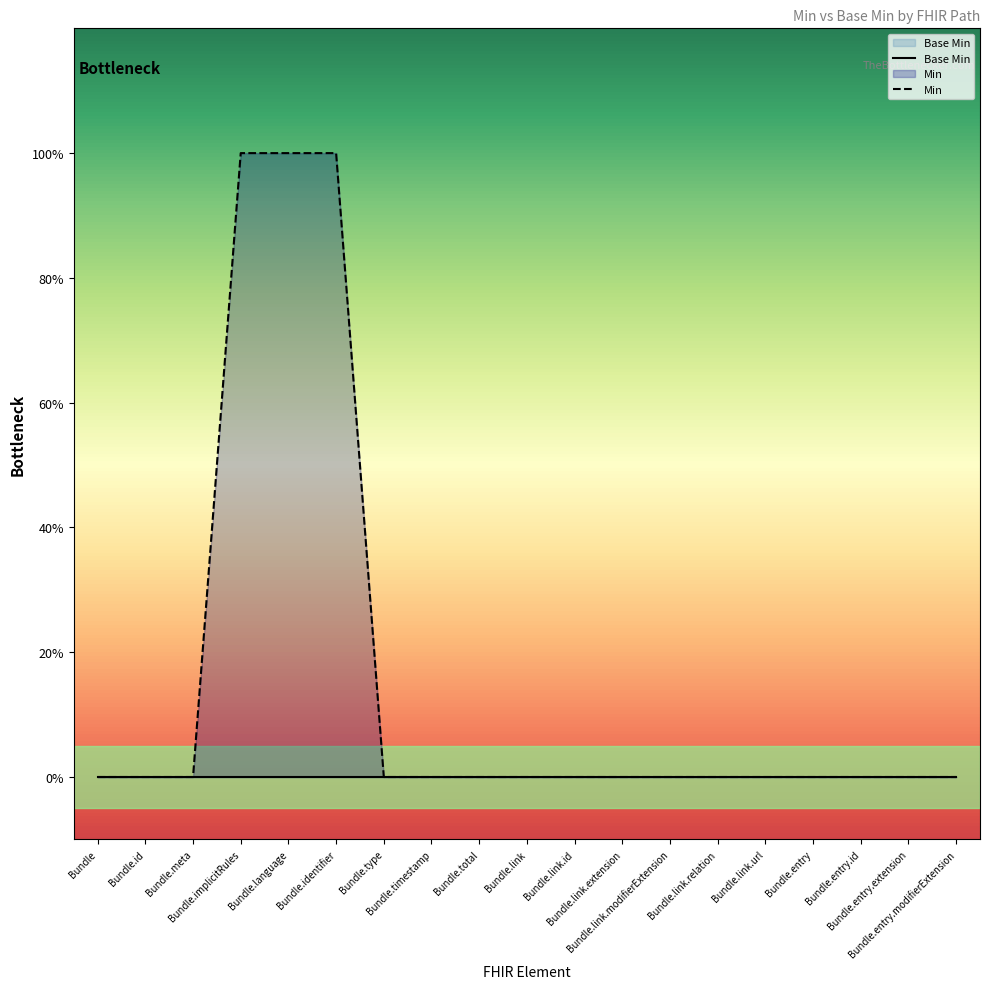

True or false: the data shows 1 at Bundle.timestamp.

False